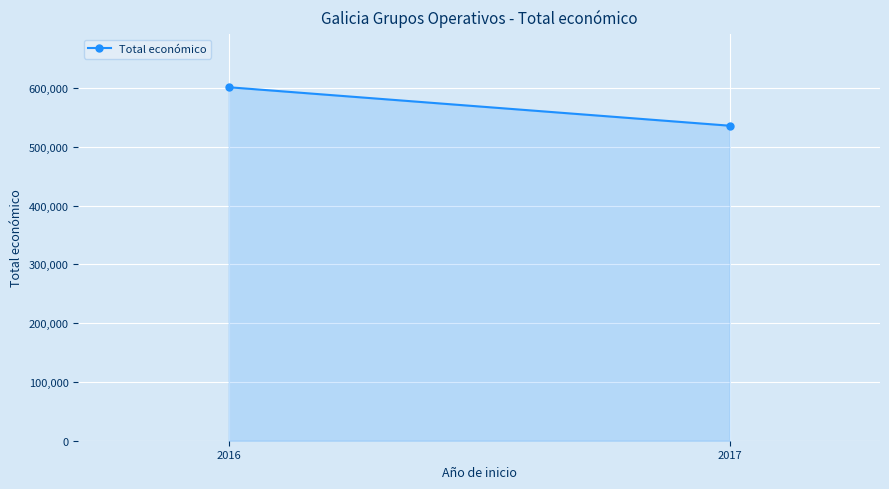

Count the number of categories in the chart.

2